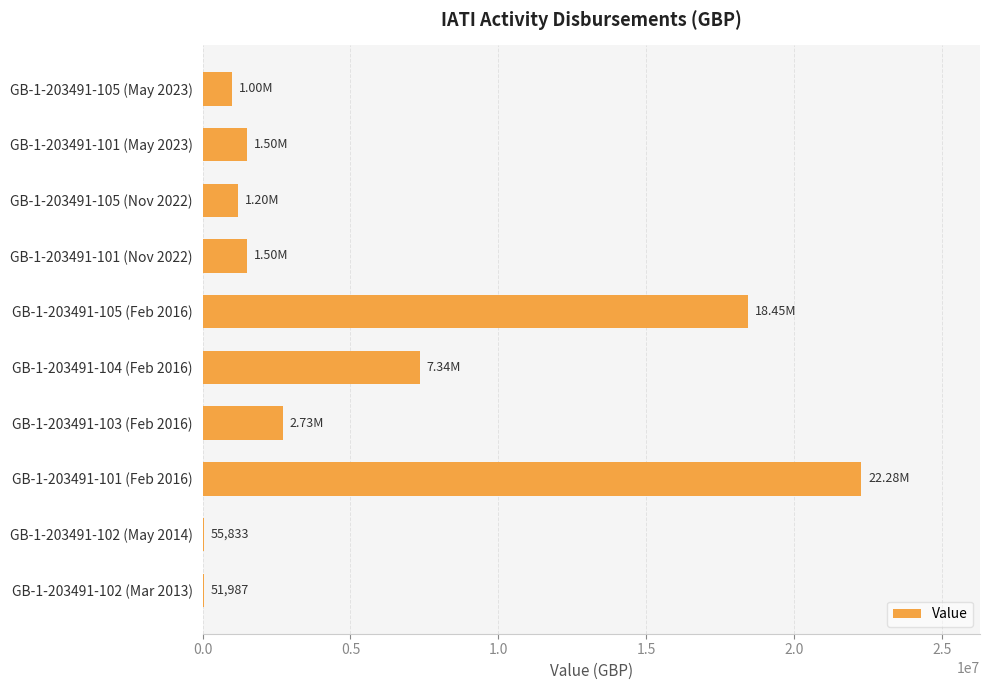

Which category has the highest value across all series?

GB-1-203491-101 (Feb 2016)